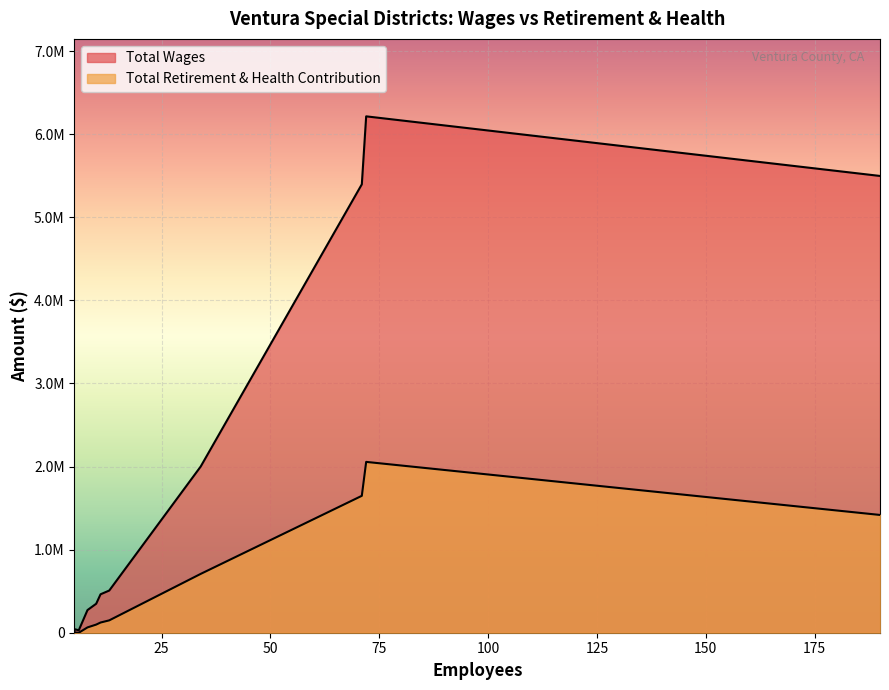

How many data points in Total Retirement & Health Contribution are less than 97946?

6